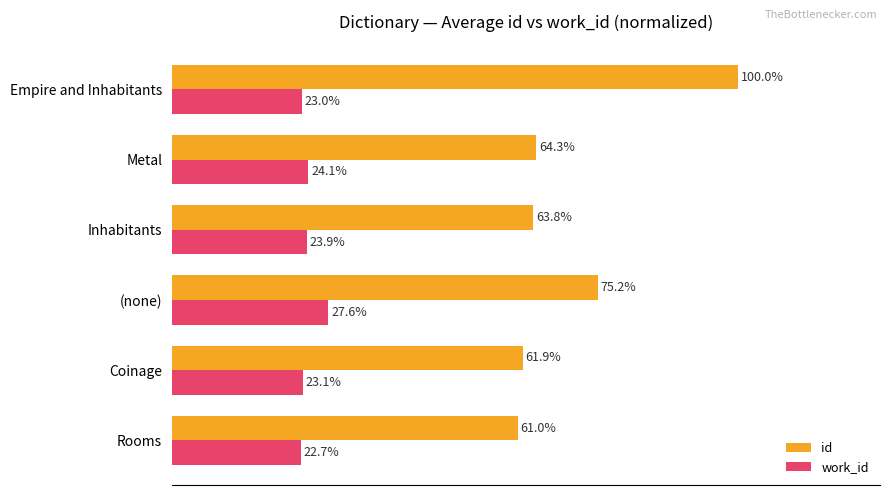

Is the value of work_id at Empire and Inhabitants greater than the value of id at Rooms?

No